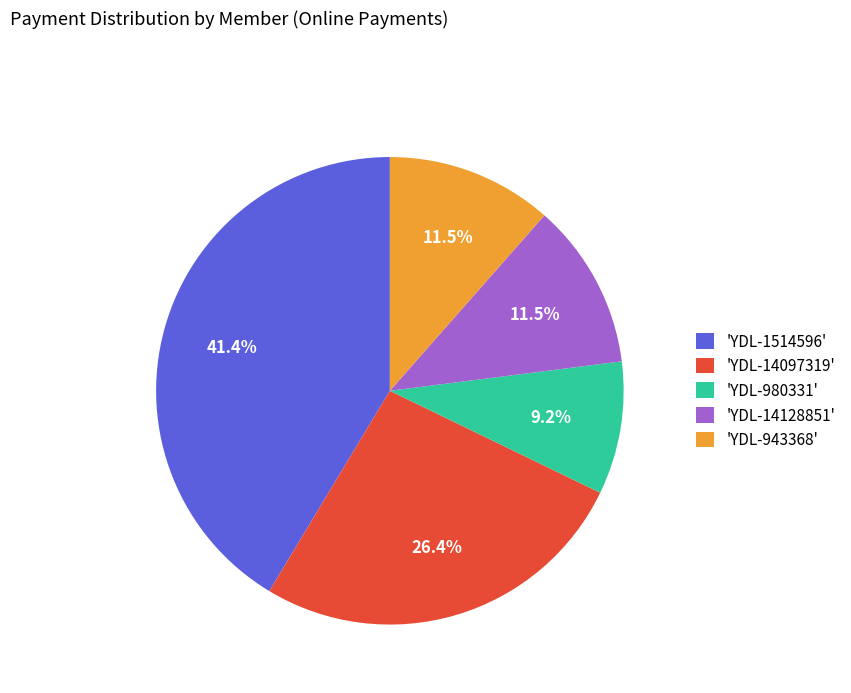

What percentage do 'YDL-943368' and 'YDL-980331' together represent?

20.7%